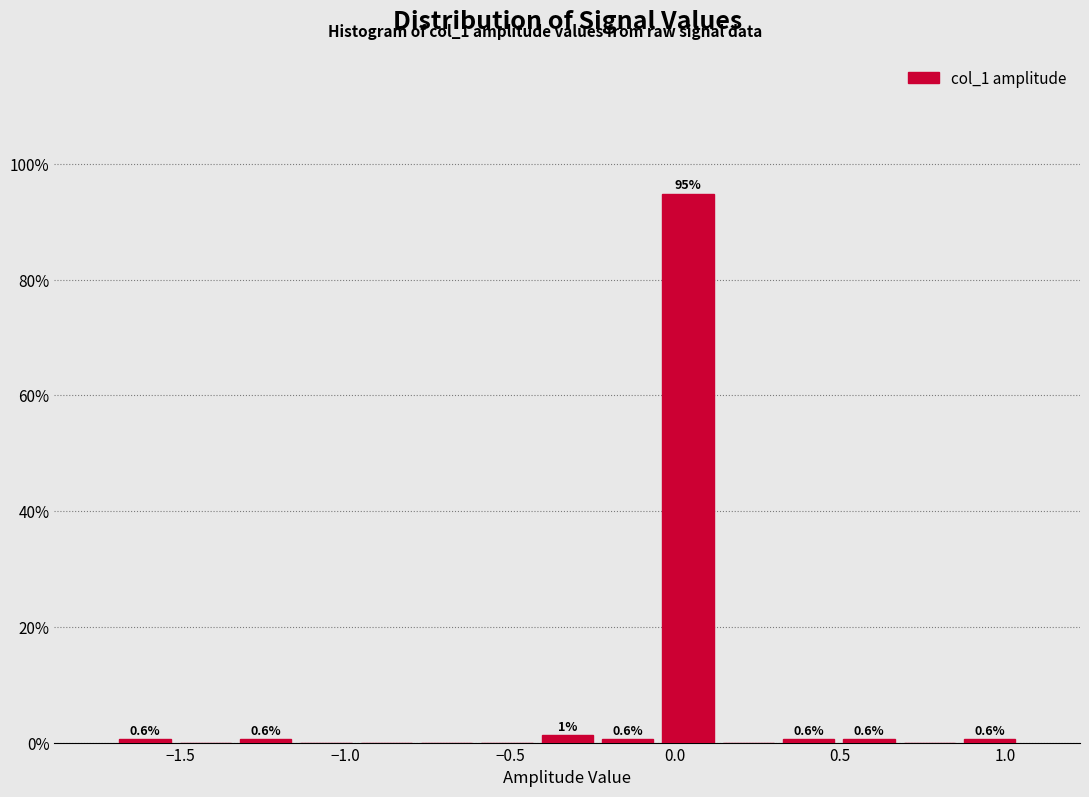

Around what value on the x-axis is the tallest bar? Give the approximate position of its centre, as read against the axis.

0.05